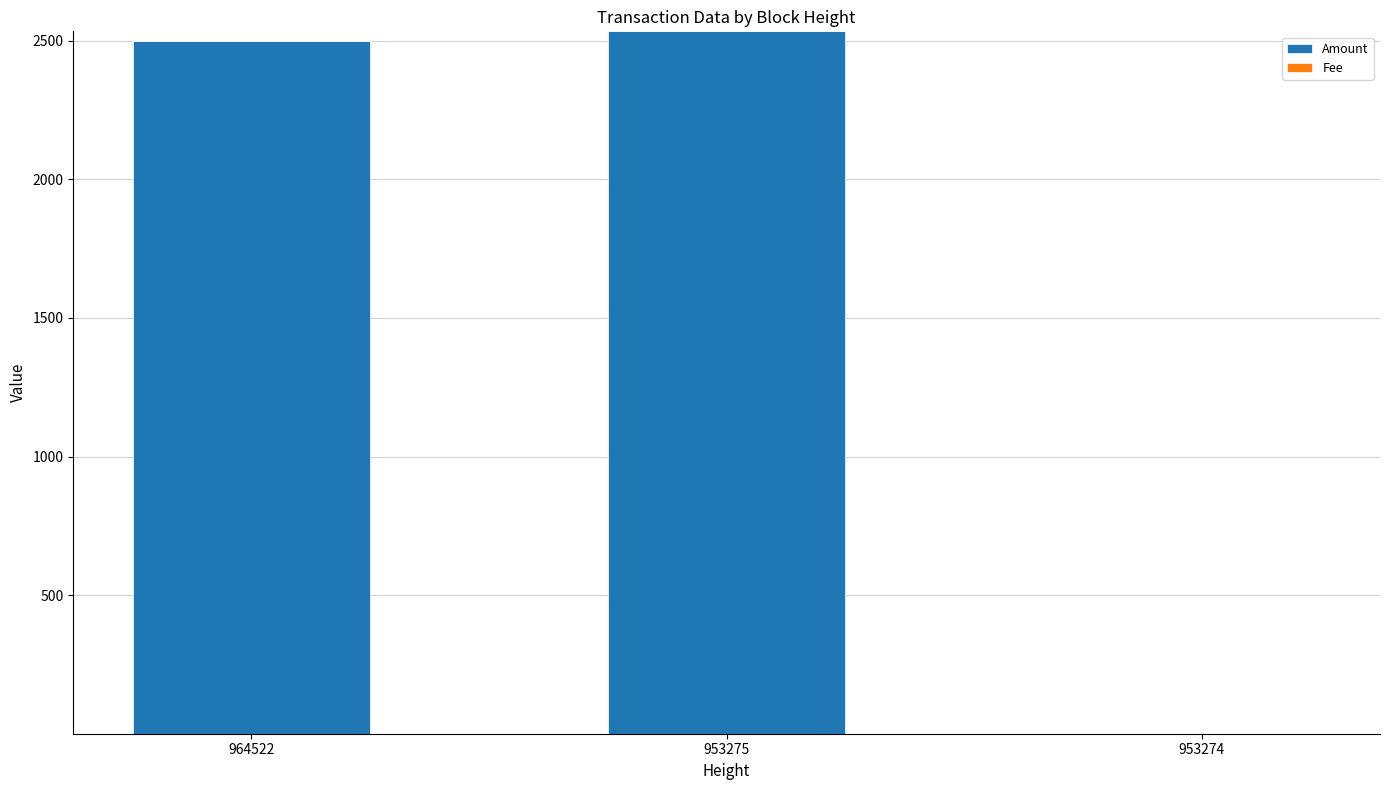

True or false: Amount has a value of 0.0 at 953274.

True